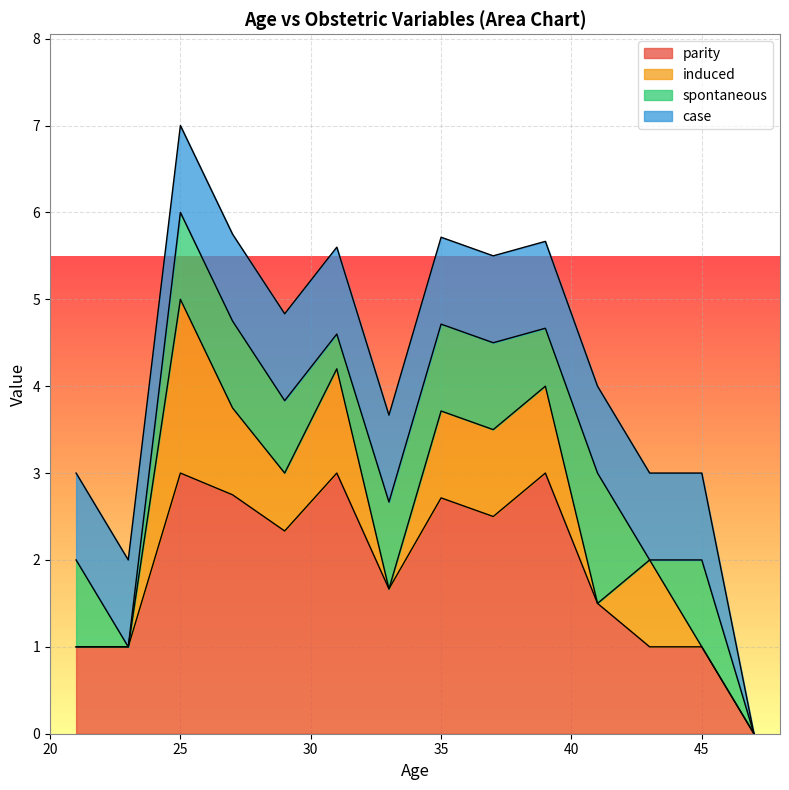

How many series are shown in this chart?

4